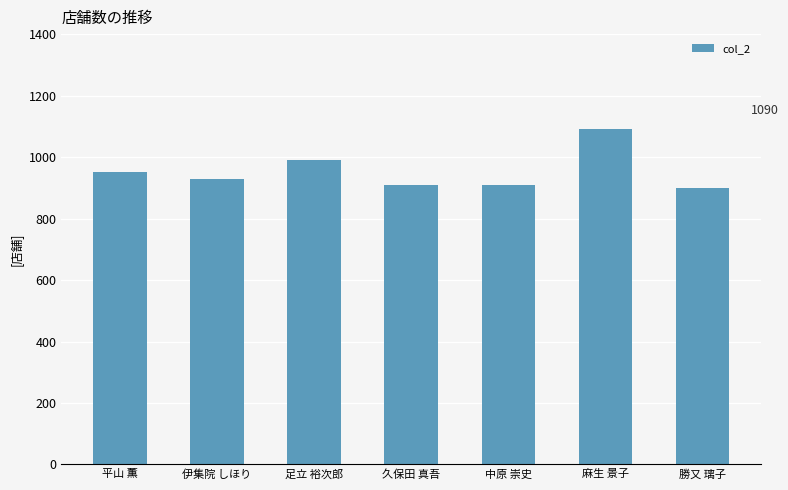

True or false: the data shows 910 at 久保田 真吾.

True